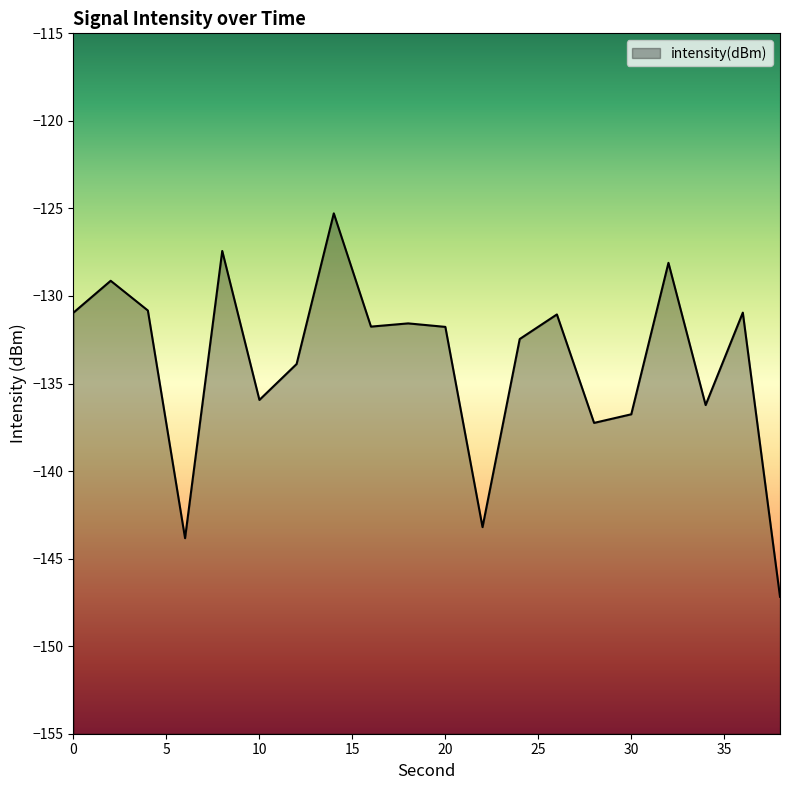

Which has a higher value, 24 or 28?

24